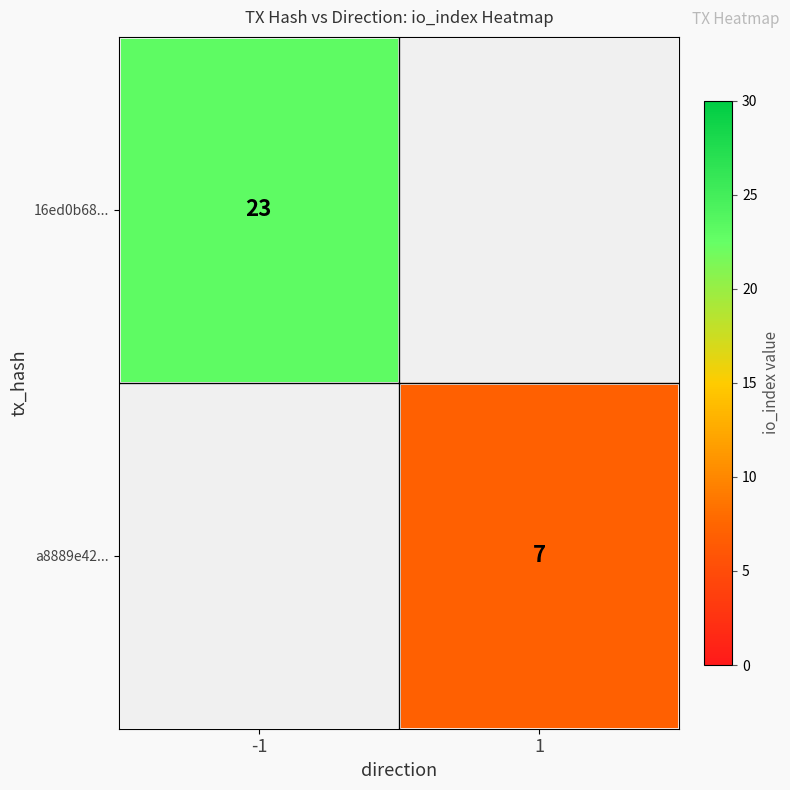

The value of a8889e42... at 1 is 2. True or false?

False